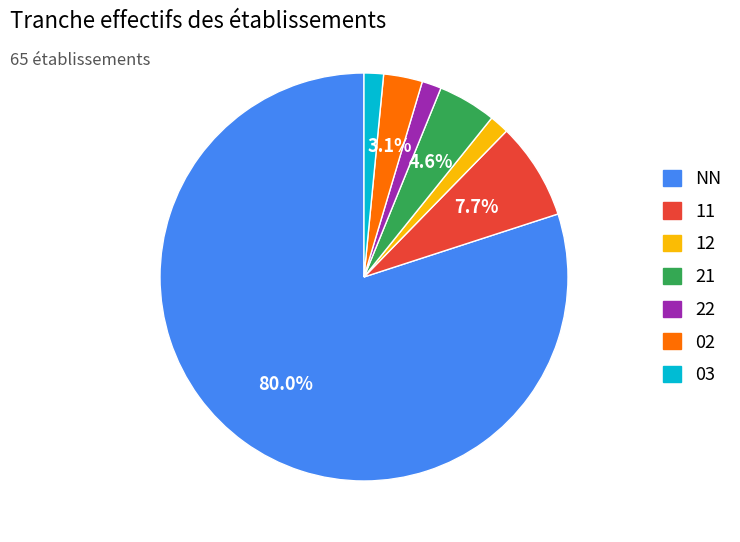

Count the number of slices in the pie.

7